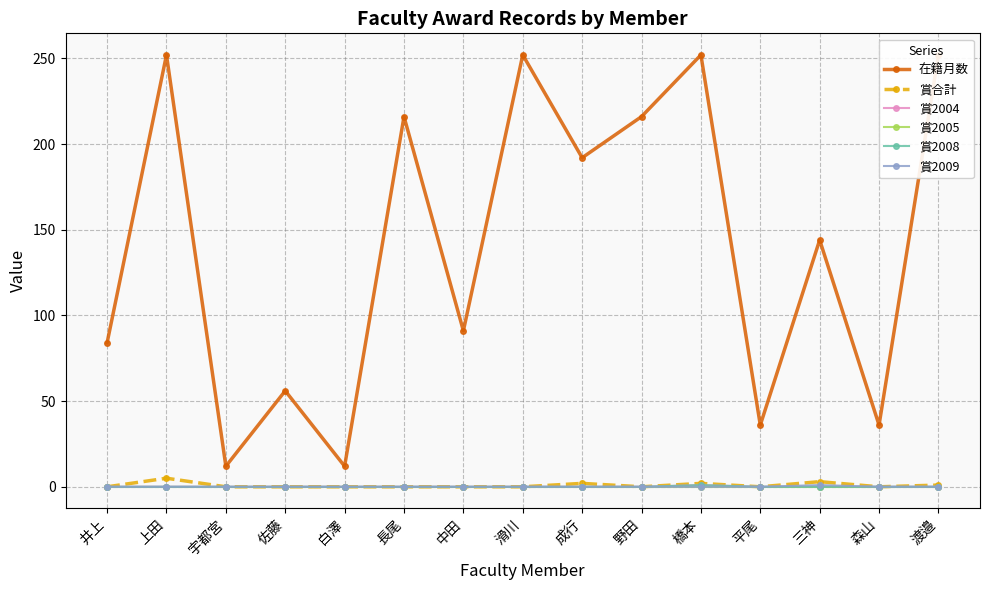

True or false: 賞合計 and 在籍月数 intersect in this chart.

False